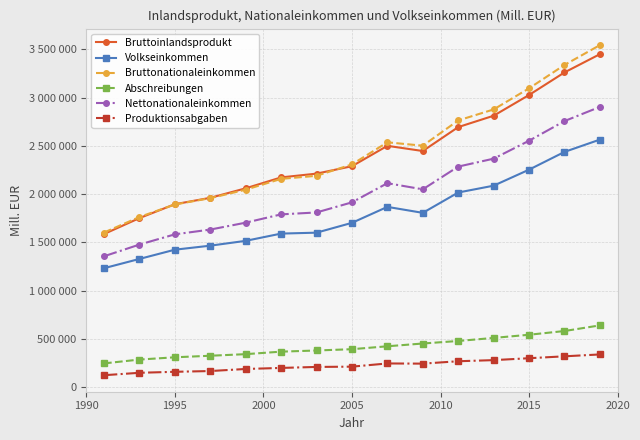

Is this an area chart (filled region under the line)?

No